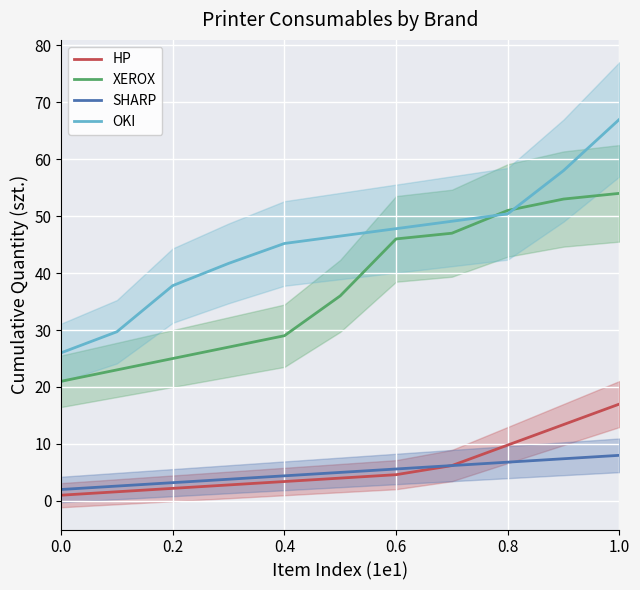

What is the highest value of the SHARP series?

8.0